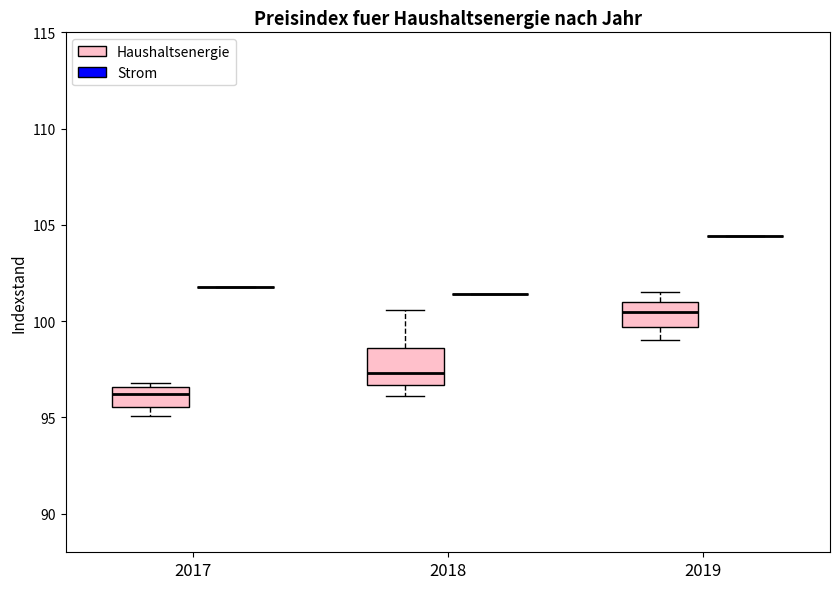

Reading left to right, transcribe this box plot: for each box, give where its median line is, the range the box spans, and where its two whiskers end, as read against the y-axis. The values are not printed on the chart, so give them approximately, as read against the axis.

2017 (Haushaltsenergie): median 96.0, box 95.5 to 96.5, whiskers 95.0 to 97.0
2017 (Strom): box collapsed to a line at 102.0, whiskers 102.0 to 102.0
2018 (Haushaltsenergie): median 97.5, box 96.5 to 98.5, whiskers 96.0 to 100.5
2018 (Strom): box collapsed to a line at 101.5, whiskers 101.5 to 101.5
2019 (Haushaltsenergie): median 100.5, box 99.5 to 101.0, whiskers 99.0 to 101.5
2019 (Strom): box collapsed to a line at 104.5, whiskers 104.5 to 104.5